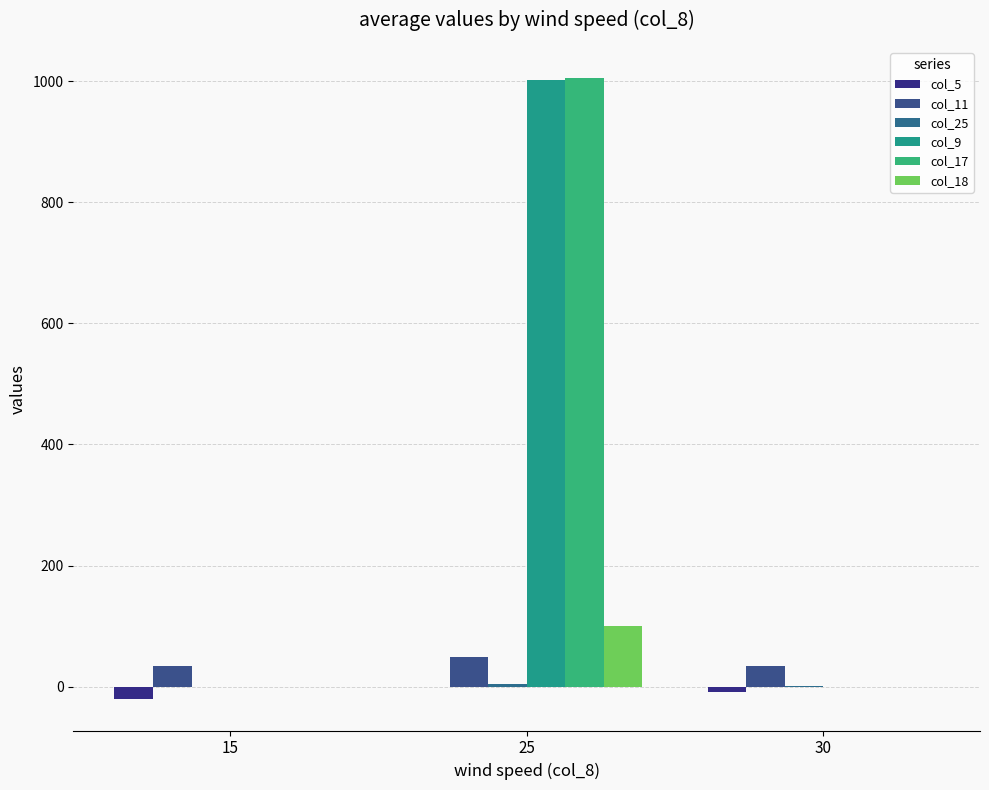

What is the average value of the col_17 series?

335.0